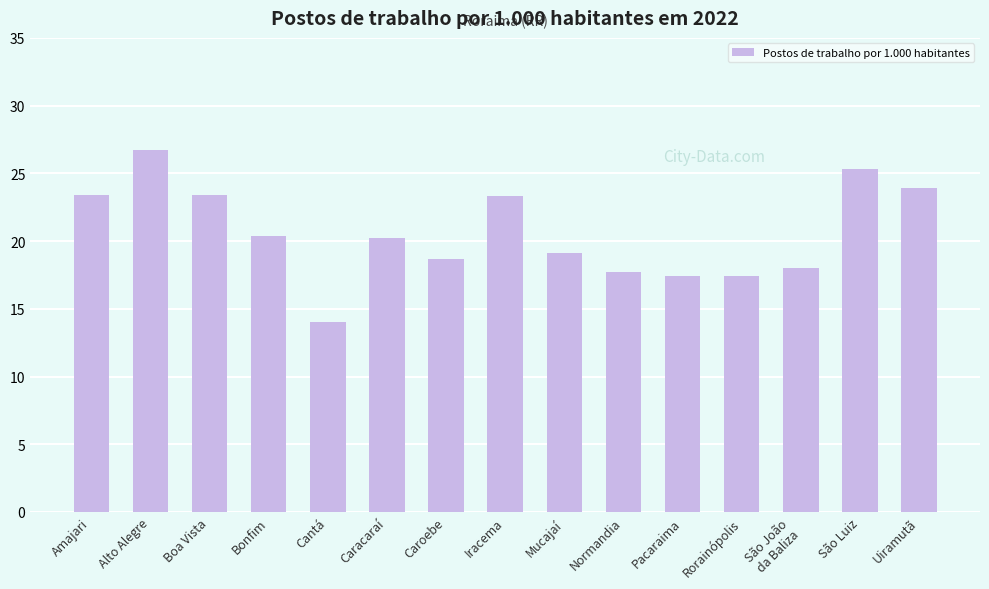

What is the approximate value at São João
da Baliza?

18.0